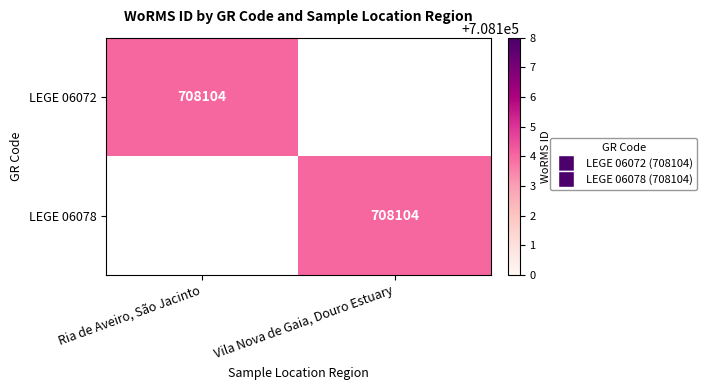

Is it true that LEGE 06078 equals 708104 at Vila Nova de Gaia, Douro Estuary?

True